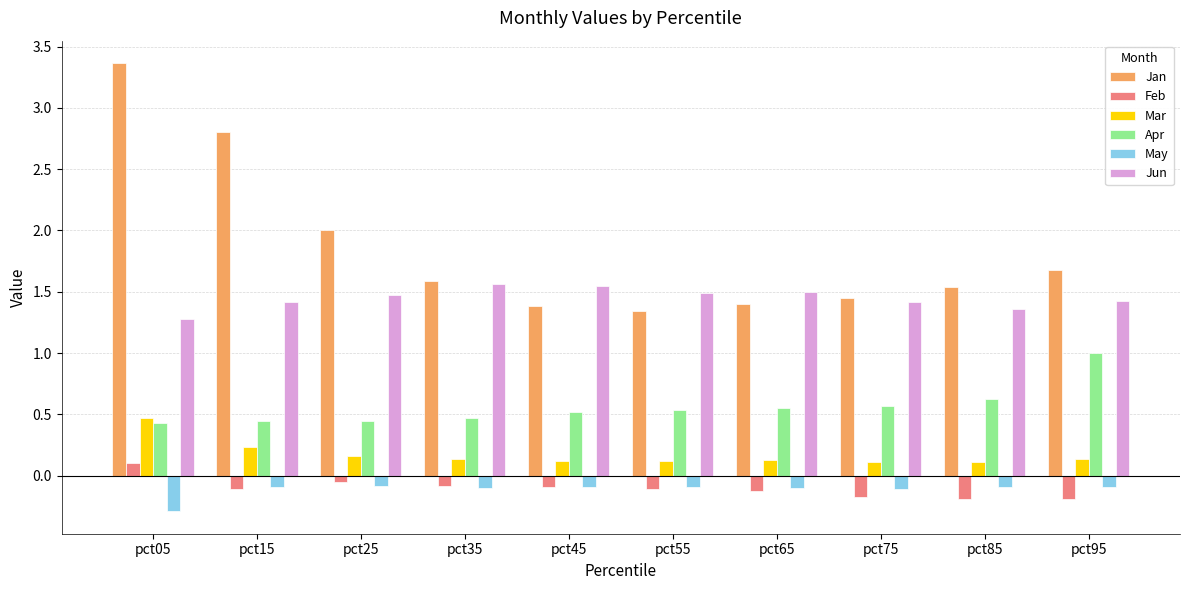

What is the difference between the maximum and minimum values in the Feb series?

0.3